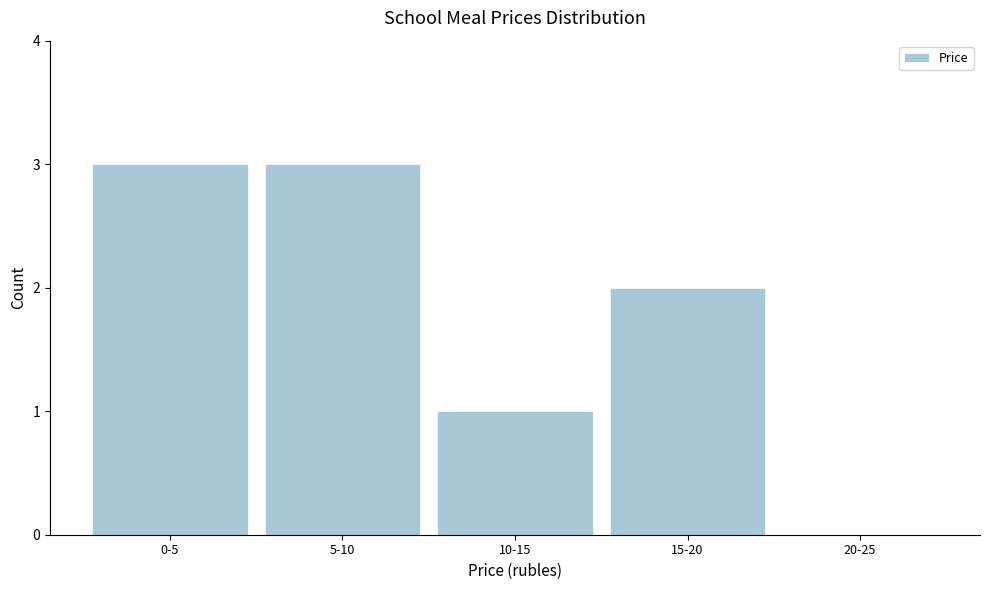

Reading right to left, list all the values displayed in this chart.

20-25=0	15-20=2	10-15=1	5-10=3	0-5=3